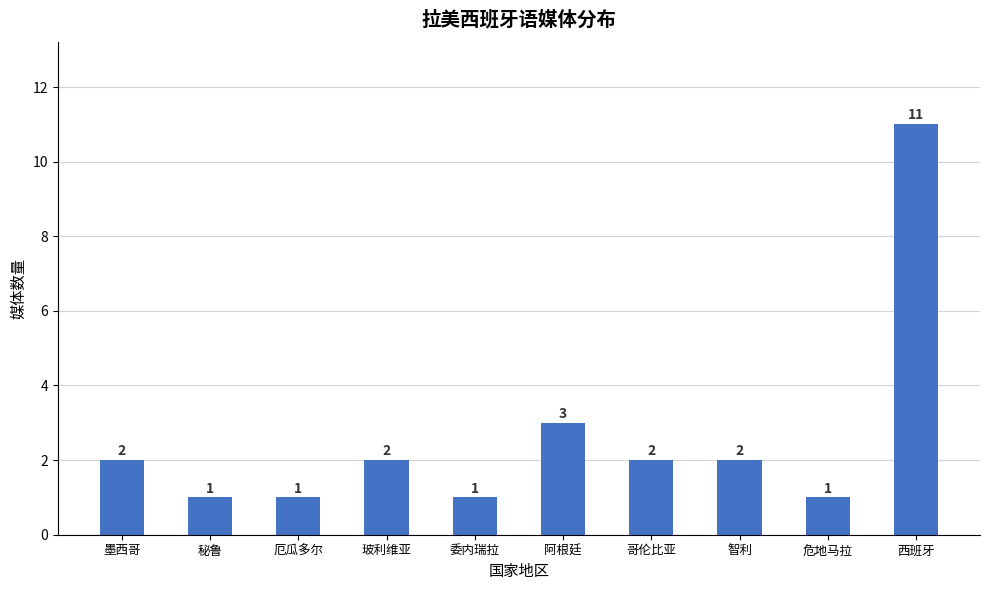

Which has a higher value, 危地马拉 or 墨西哥?

墨西哥